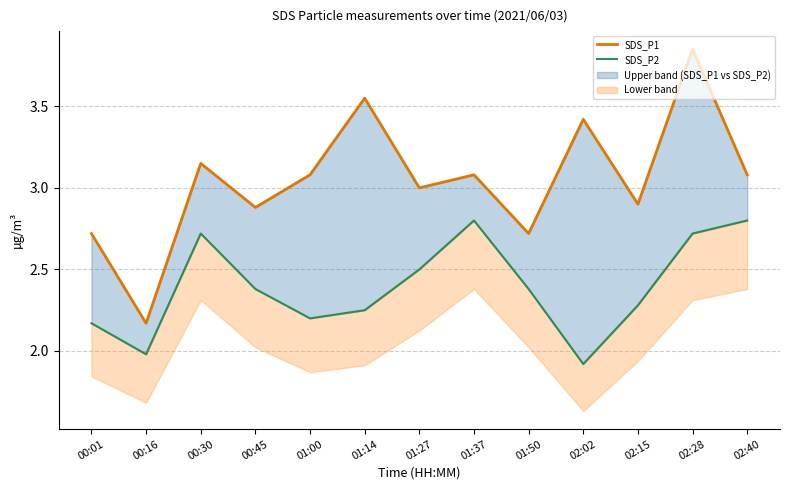

At which label is SDS_P2 closest to 2?

00:16